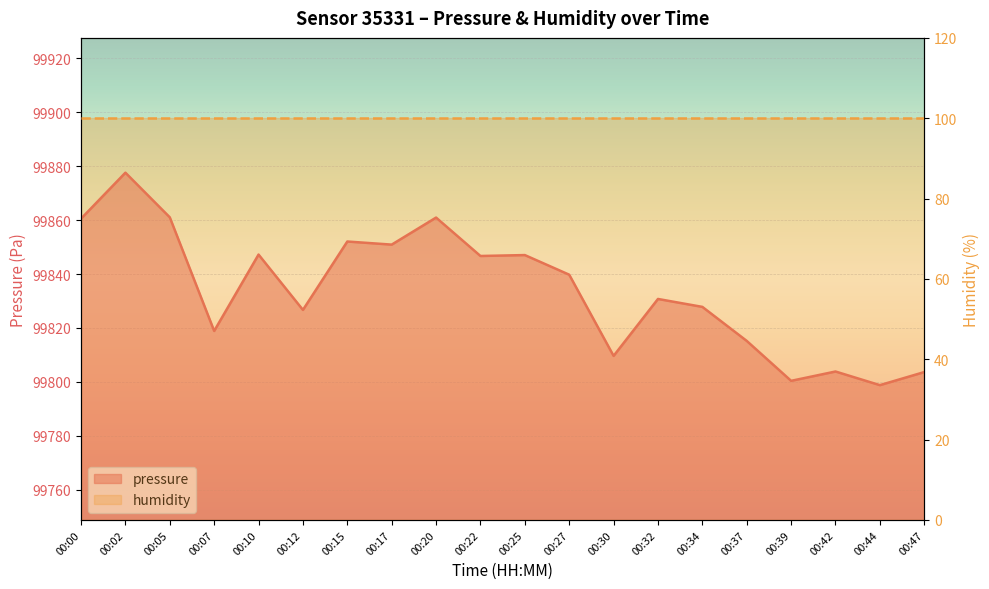

What is the difference between the maximum and second lowest values?

77.2